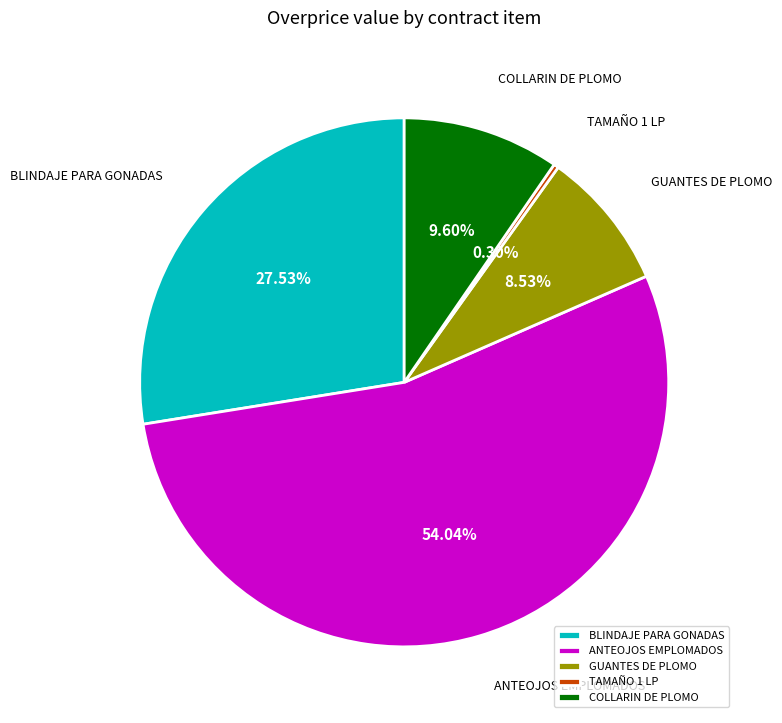

Which category has the smallest portion of the pie?

TAMAÑO 1 LP